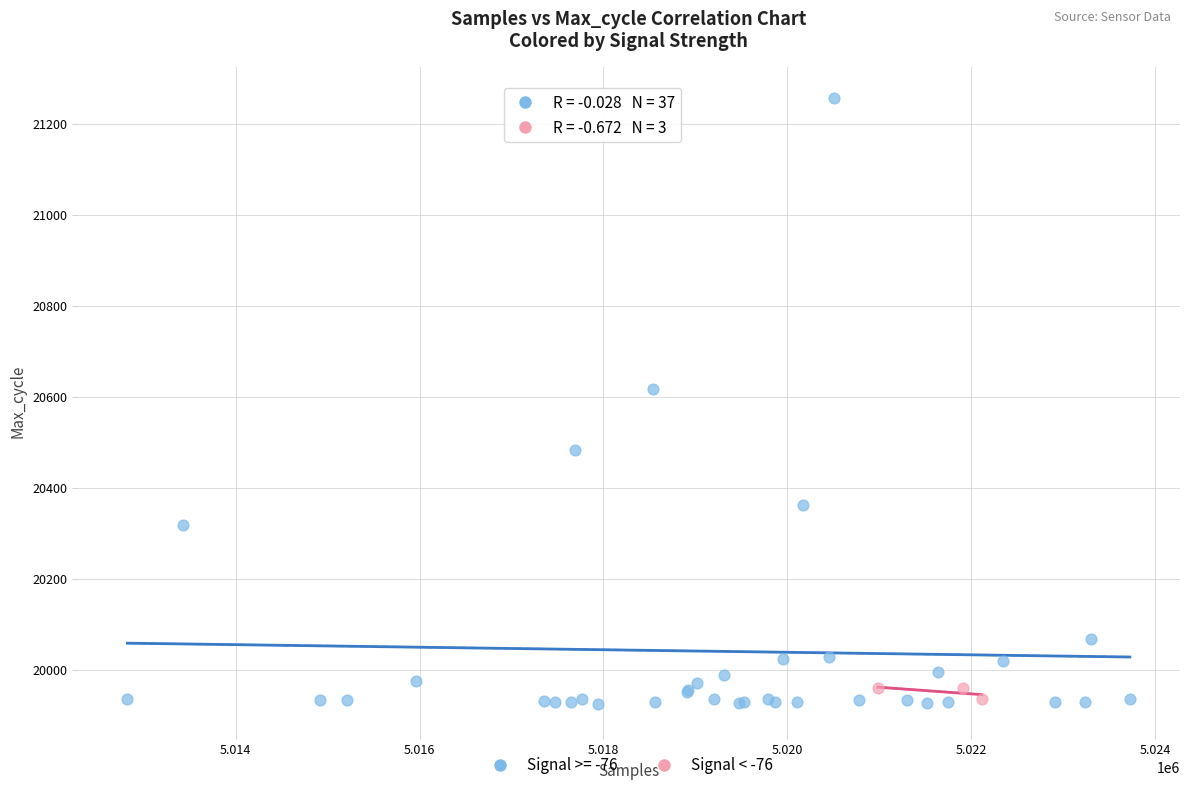

Which series reaches the maximum Y coordinate?

Signal >= -76